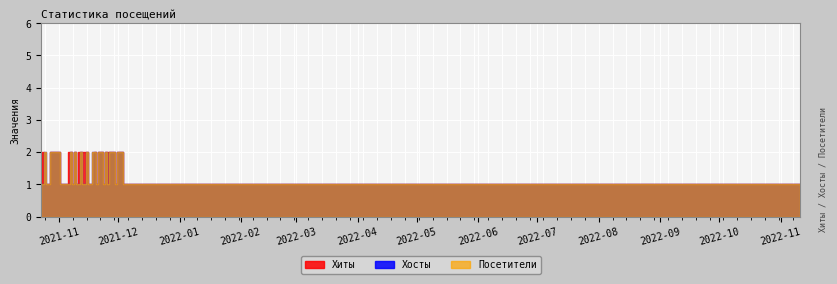

What is the difference between the second highest and minimum values in the Хосты series?

1